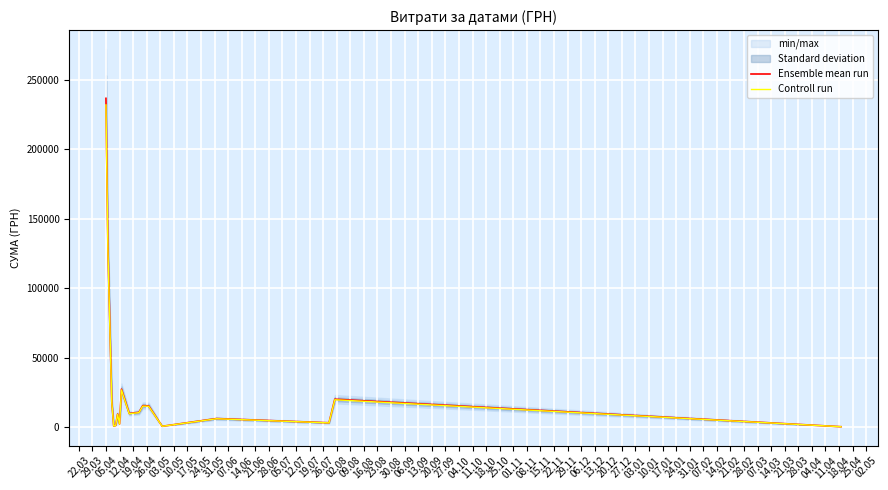

How many interior local peaks does the Ensemble mean run series have?

5